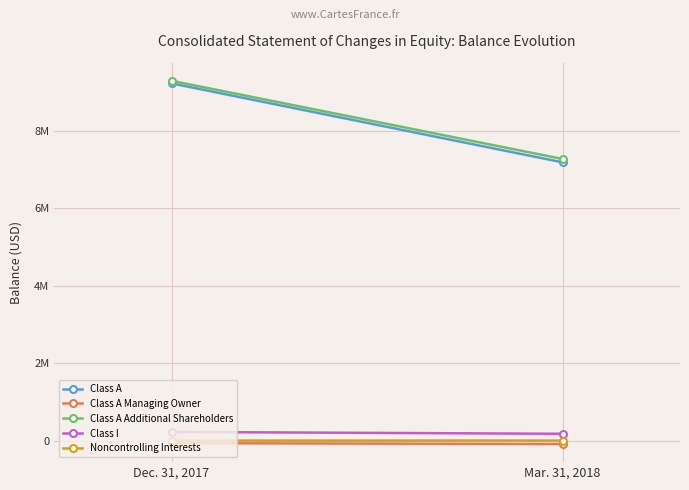

What are all the series names shown in the legend?

Class A, Class A Managing Owner, Class A Additional Shareholders, Class I, Noncontrolling Interests